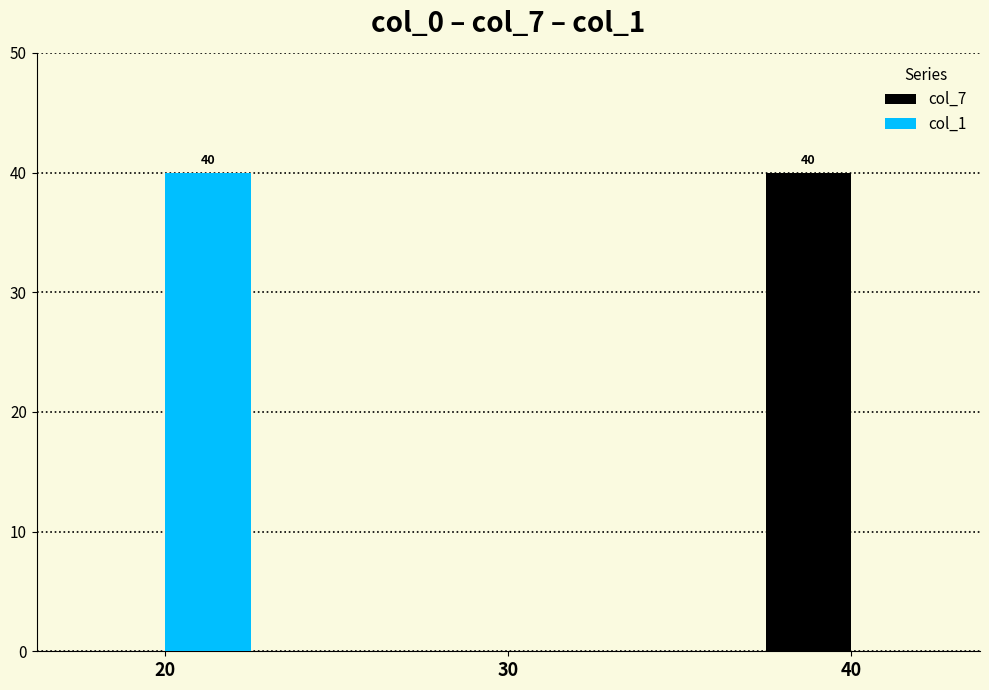

The col_1 series shows 65 at 20. True or false?

False